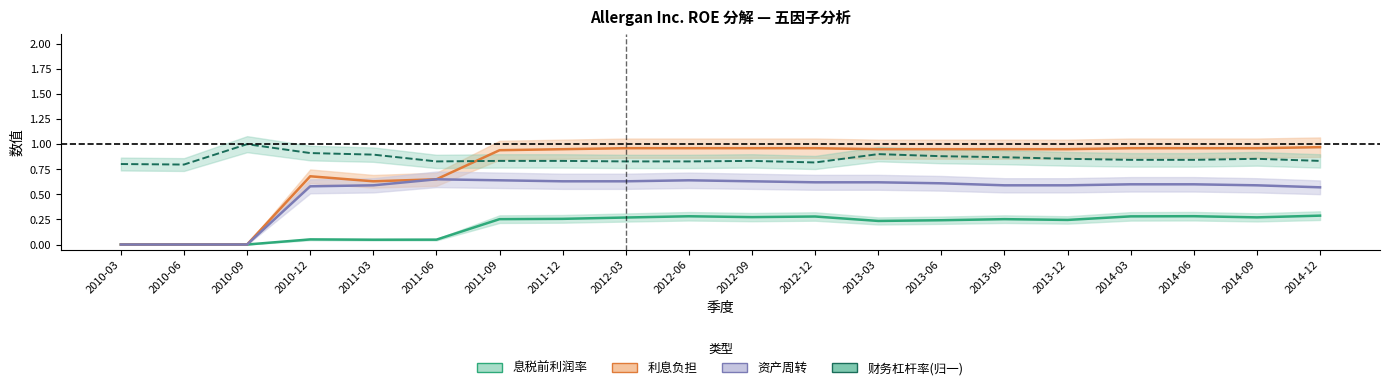

Does the chart have visible grid lines?

No